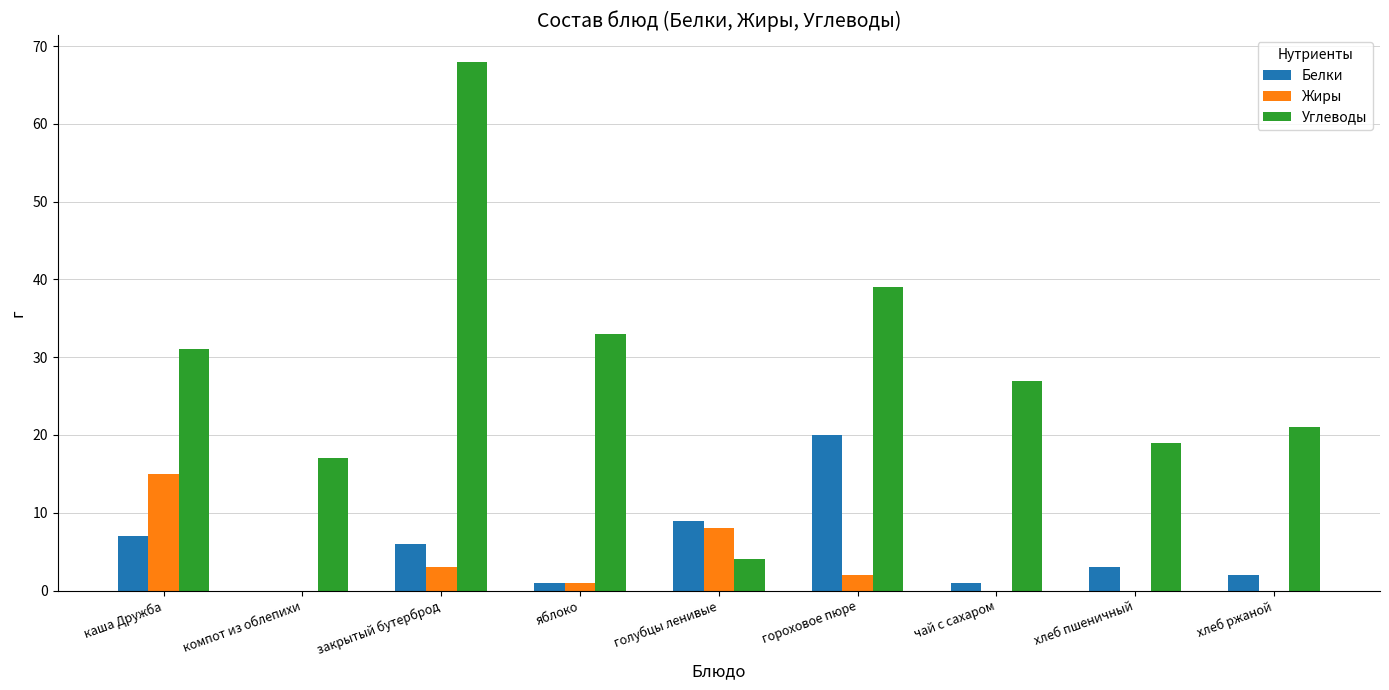

True or false: Углеводы has a value of 16 at каша Дружба.

False